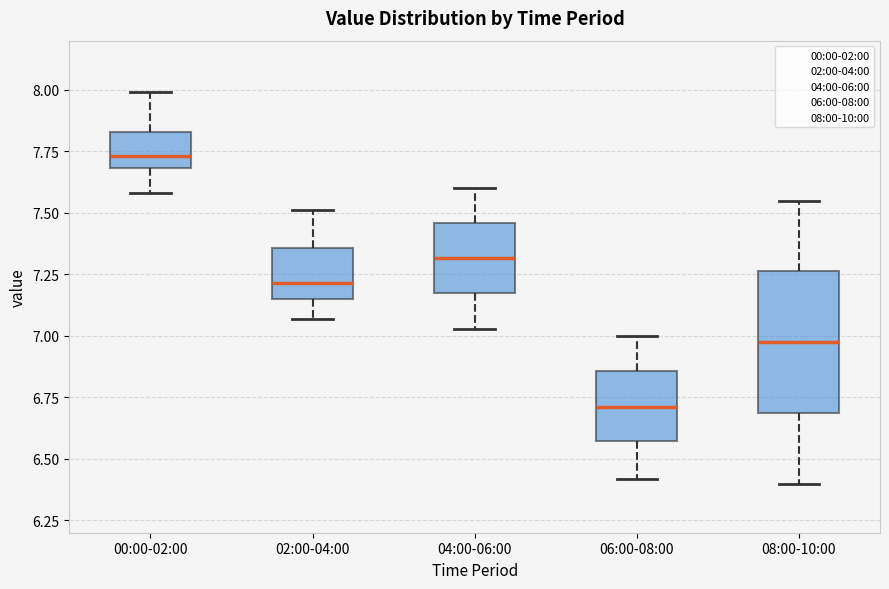

Which box's median line is the lowest?

06:00-08:00